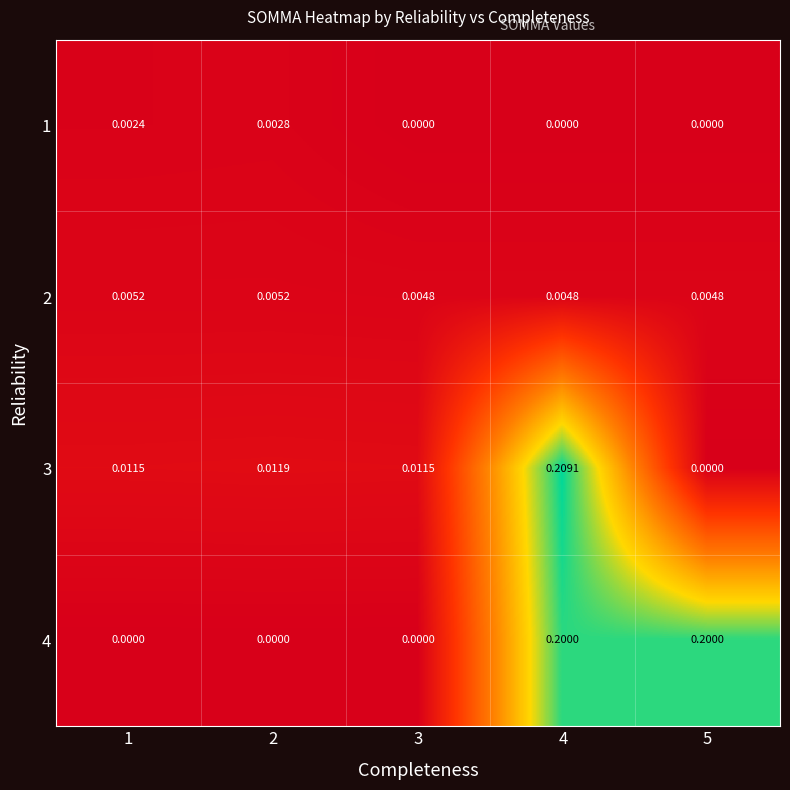

Is the value of 3 at 3 greater than the value of 4 at 4?

No